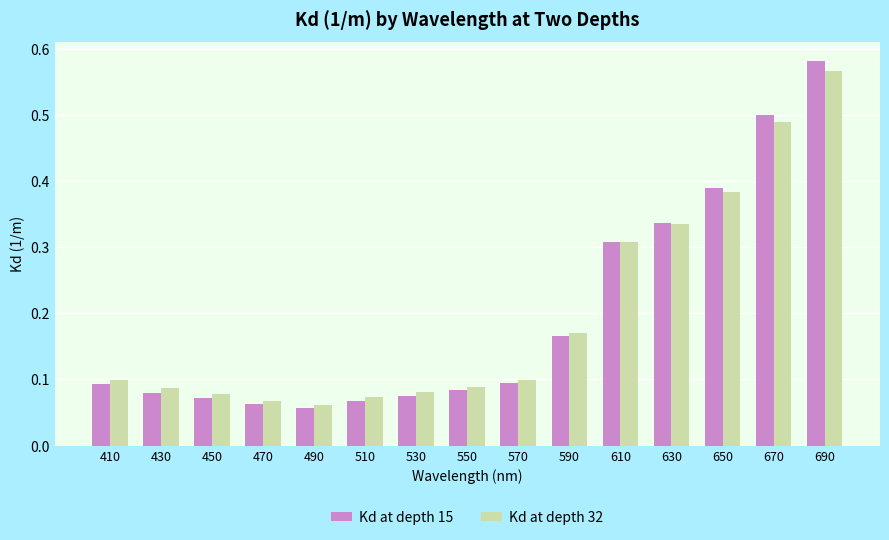

What is the sum of the Kd at depth 32 values at 690 and 570?

0.7